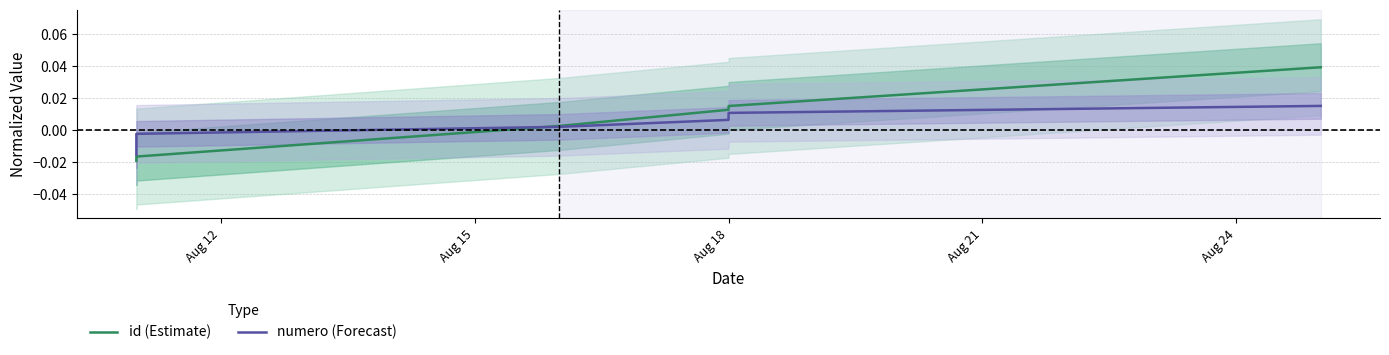

Is this an area chart (filled region under the line)?

No